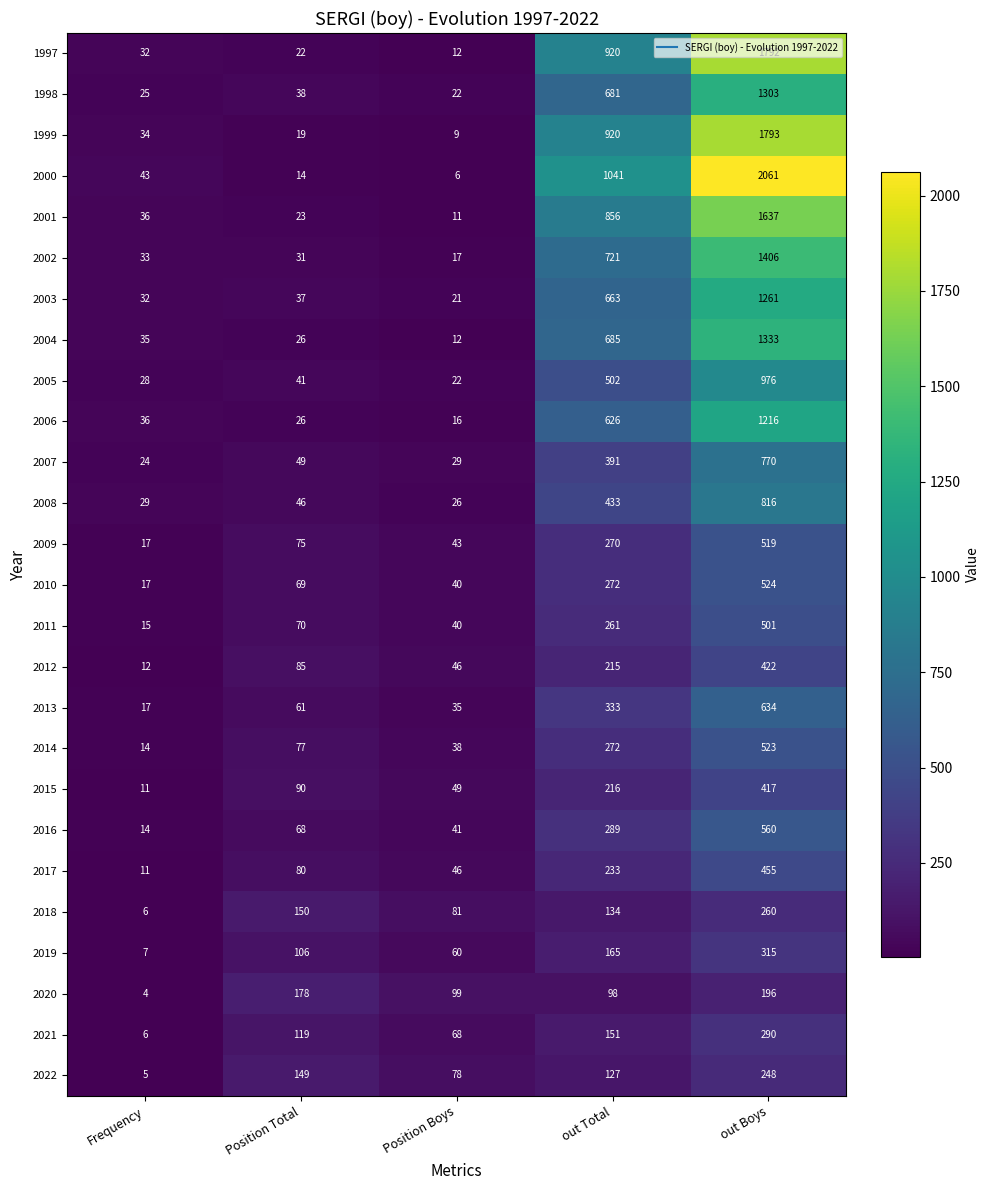

Which series has the largest range (max minus min)?

2000